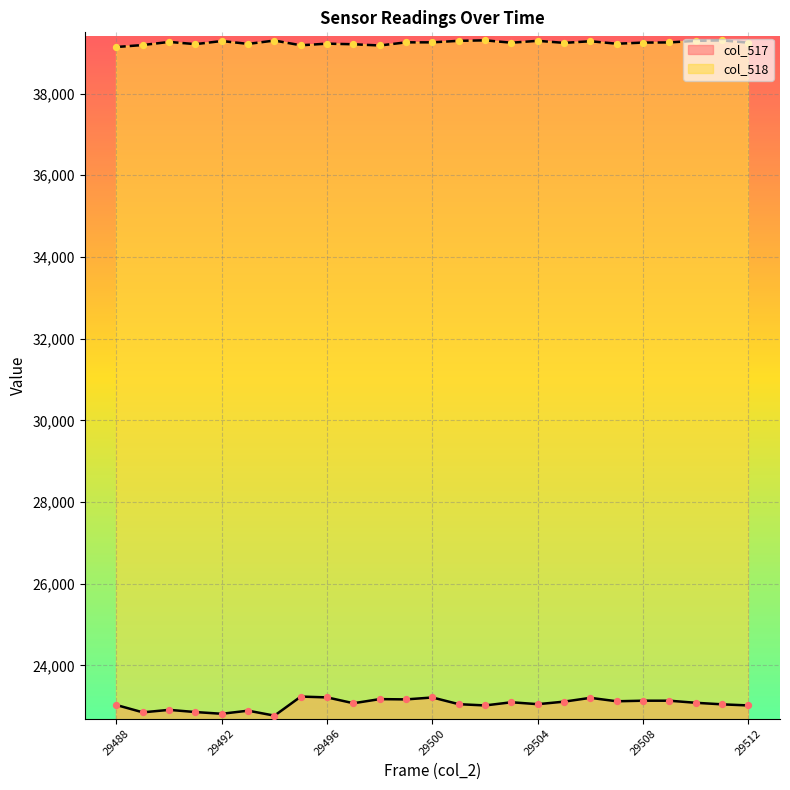

At which category is the sum across all series the highest?

29506